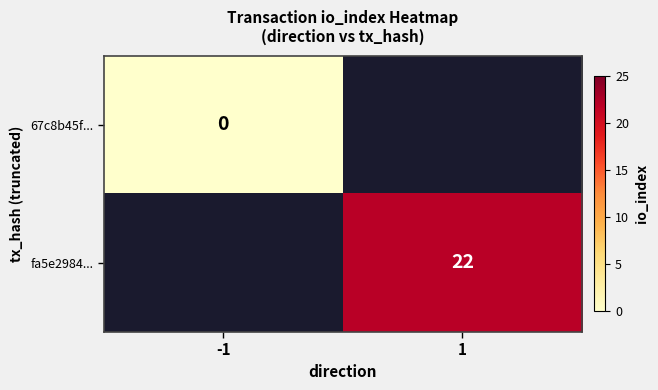

Is it true that fa5e2984... equals 22 at 1?

True